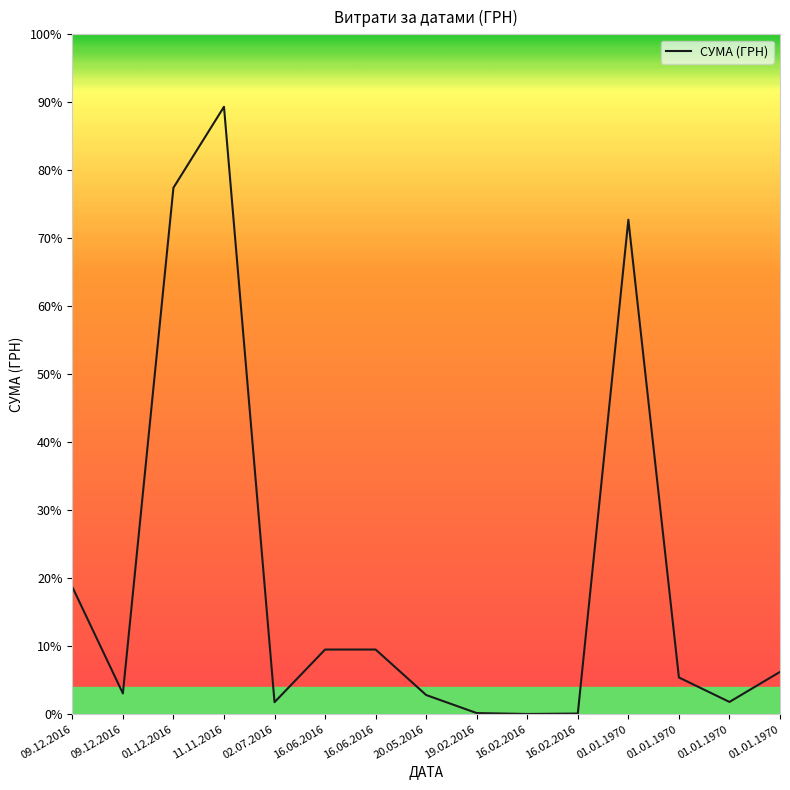

Is it true that the value at 09.12.2016 is 611.3?

False